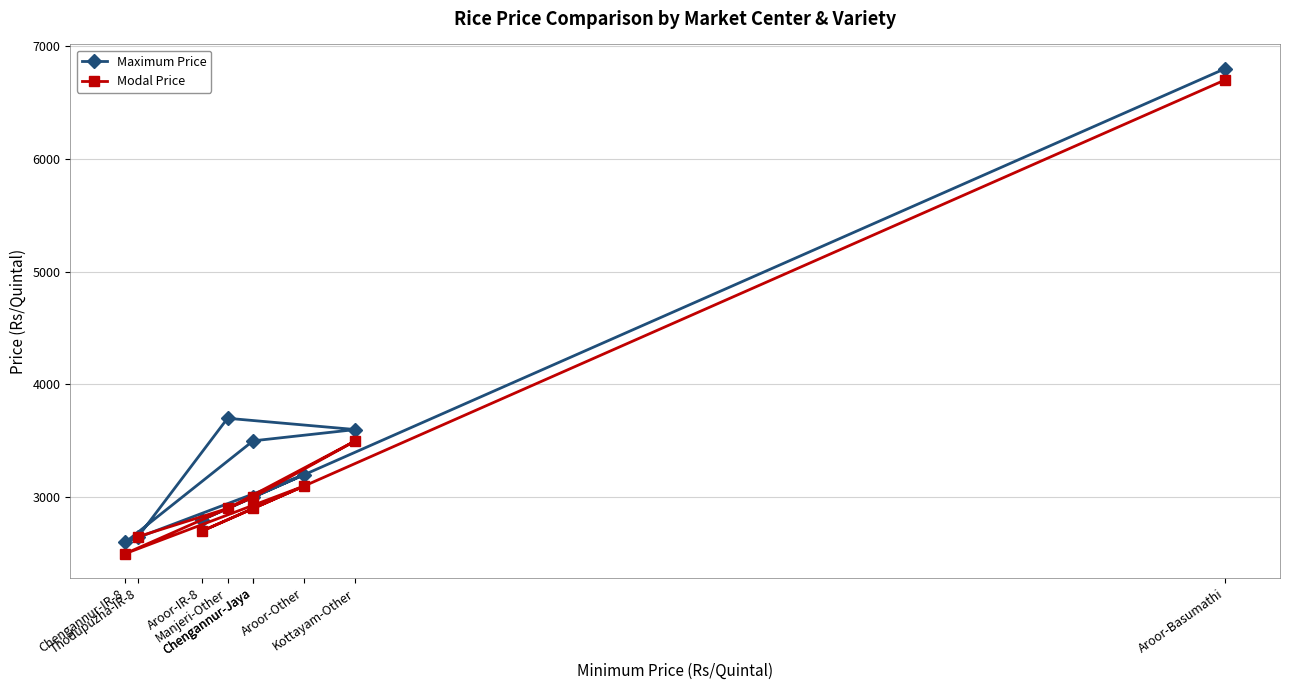

What is the spread (max minus min) of values at Kottayam-Other?

100